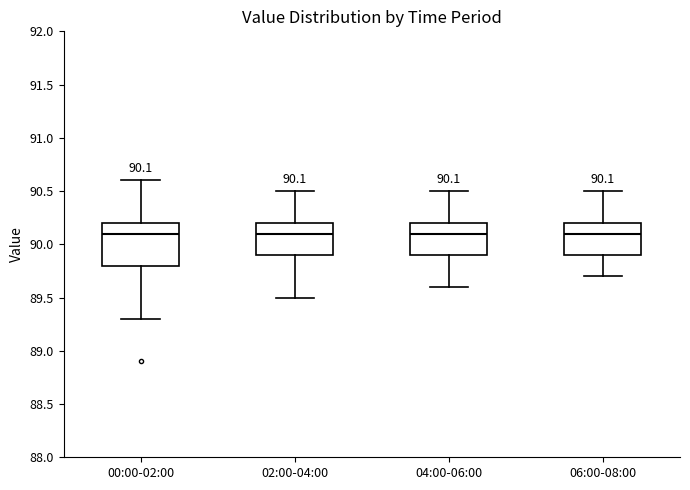

Which box is the tallest, from its lower edge to its upper edge?

00:00-02:00